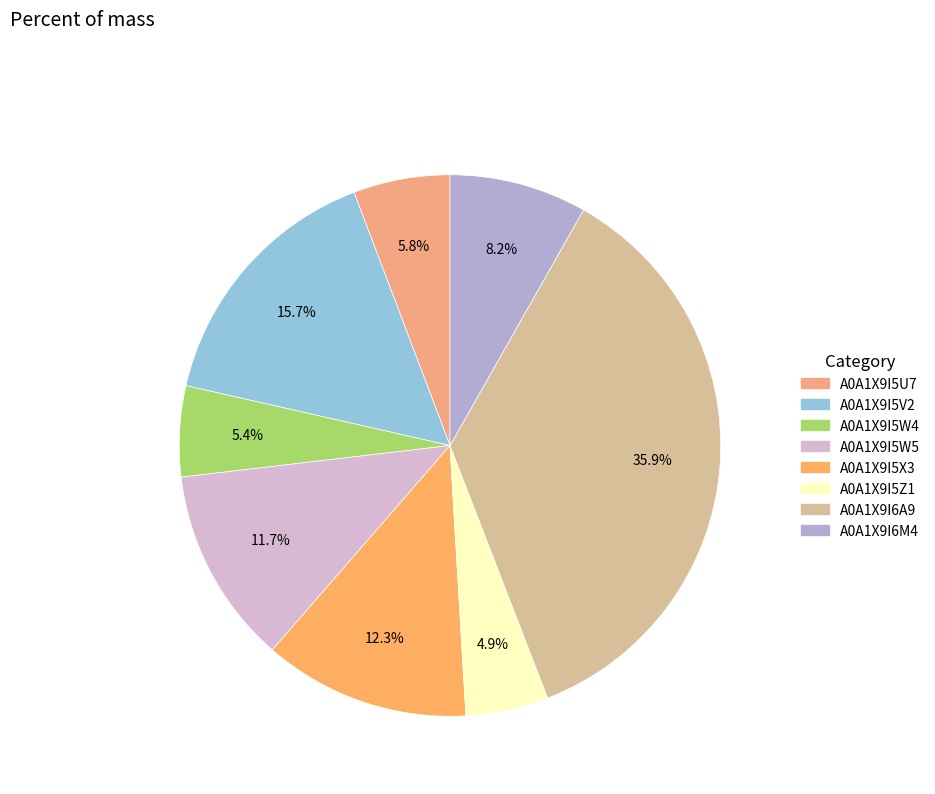

Combined, do A0A1X9I6M4 and A0A1X9I5X3 account for over 50%?

No